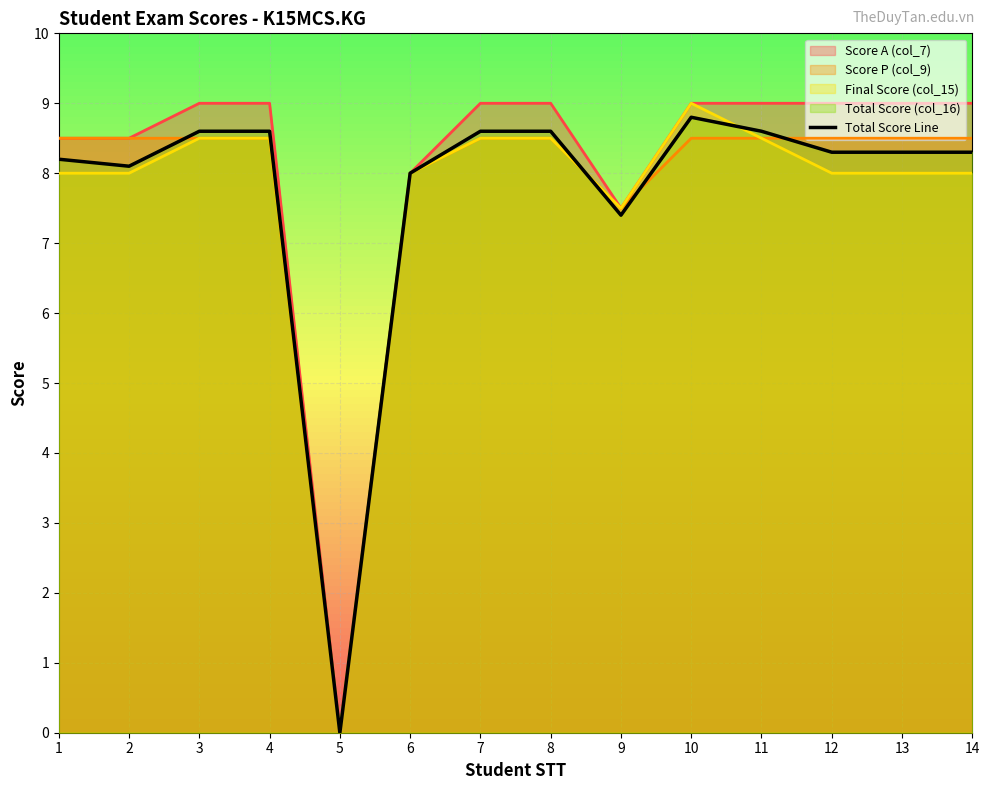

At which label does the data first exceed 8?

1